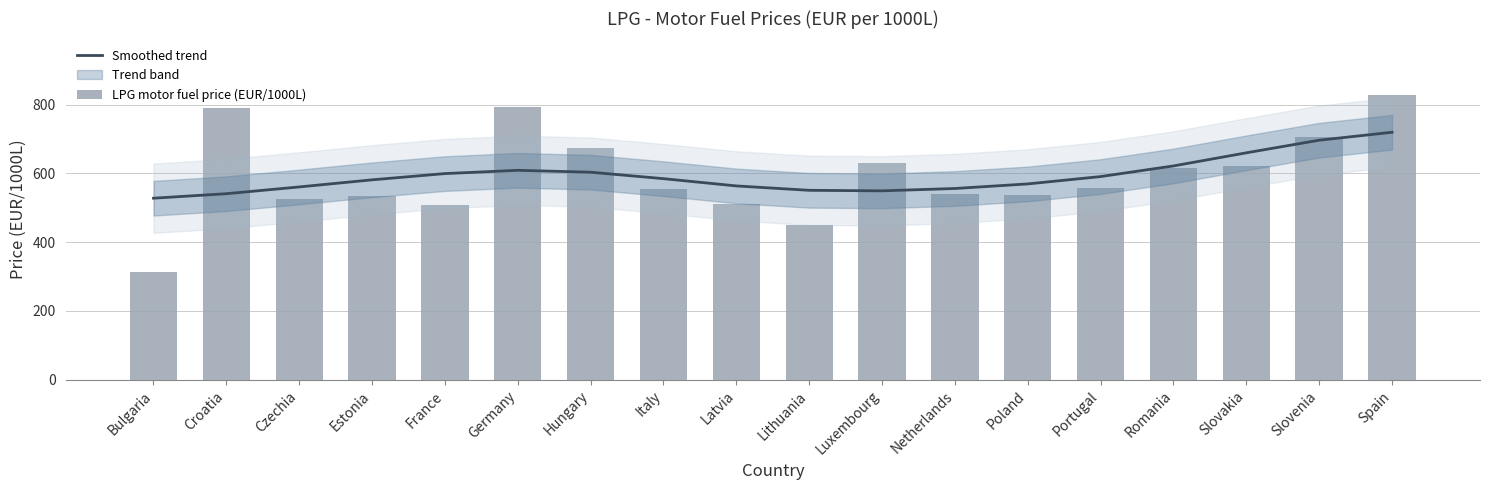

Are the bars grouped side by side (vs. stacked)?

Yes